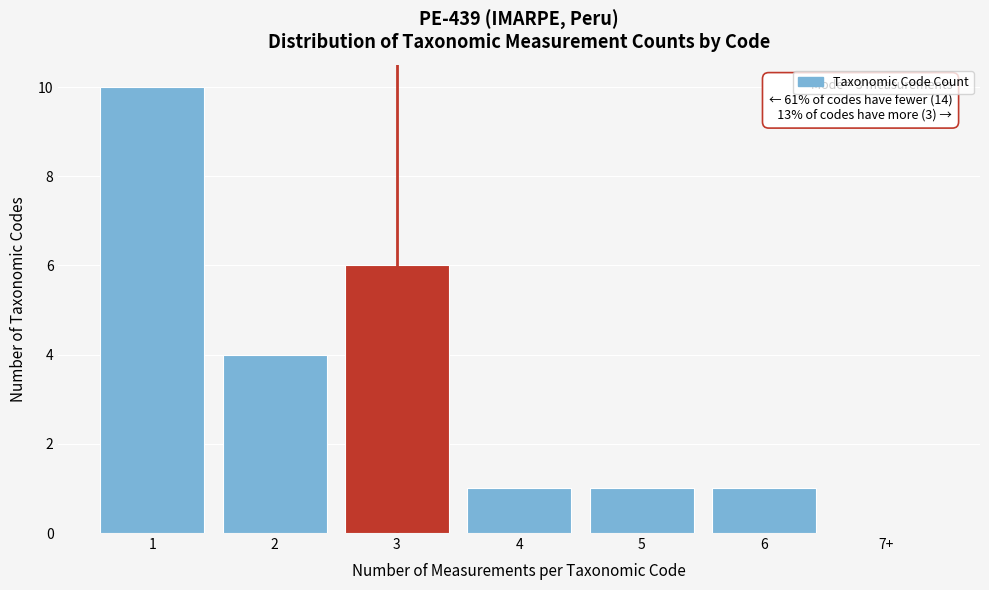

Reading left to right, list all the values displayed in this chart.

1=10	2=4	3=6	4=1	5=1	6=1	7+=0